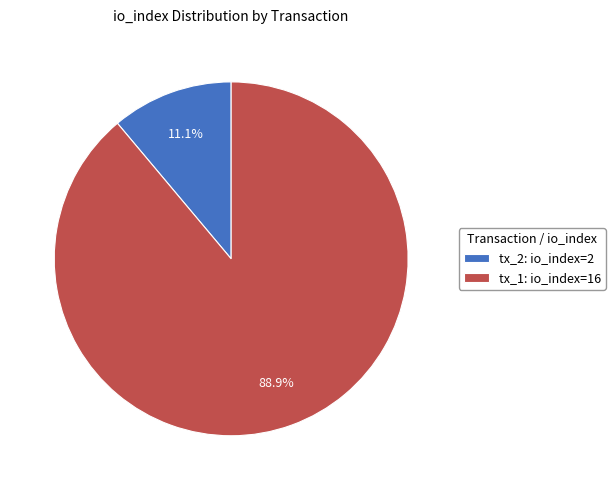

True or false: tx_1: io_index=16 accounts for 89% of the total.

True